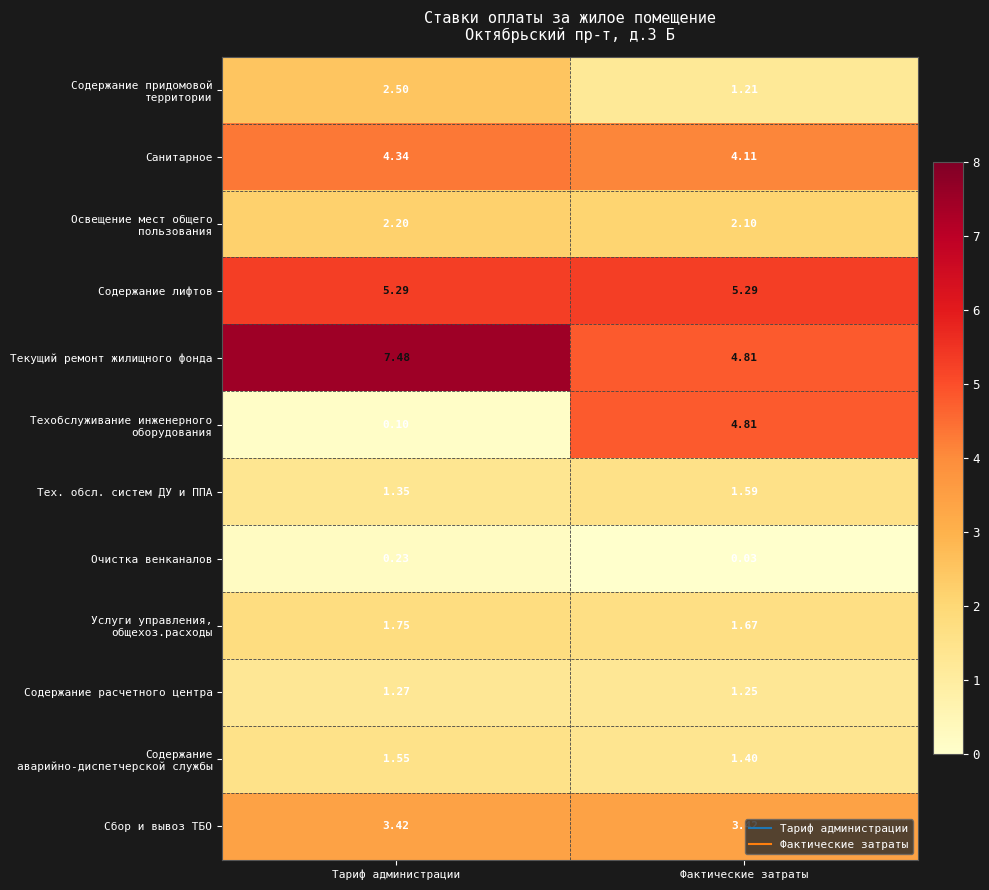

Which series has the largest total across all categories?

Текущий ремонт жилищного фонда